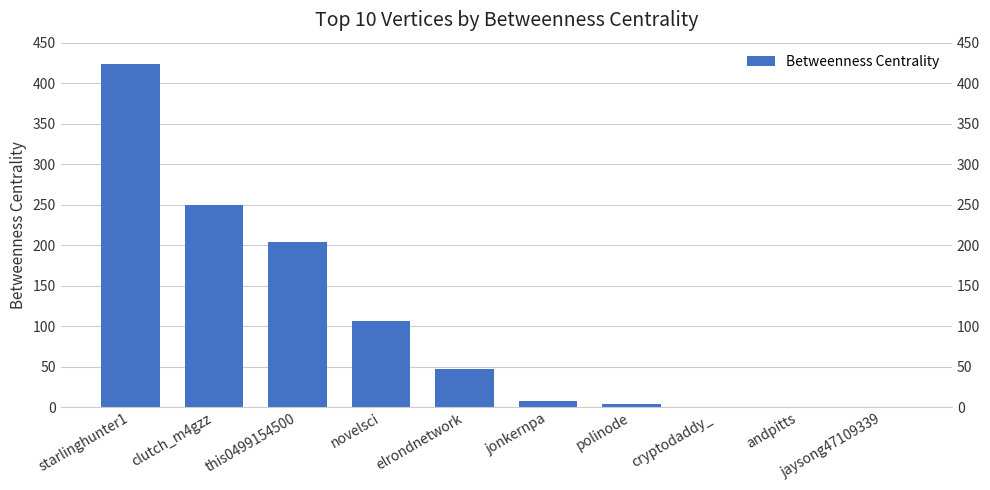

Where does the data first go above 46?

starlinghunter1